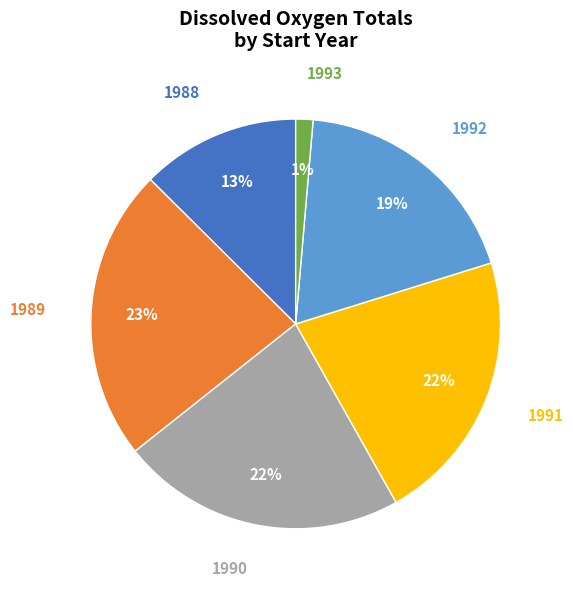

Does any single category account for the majority?

No